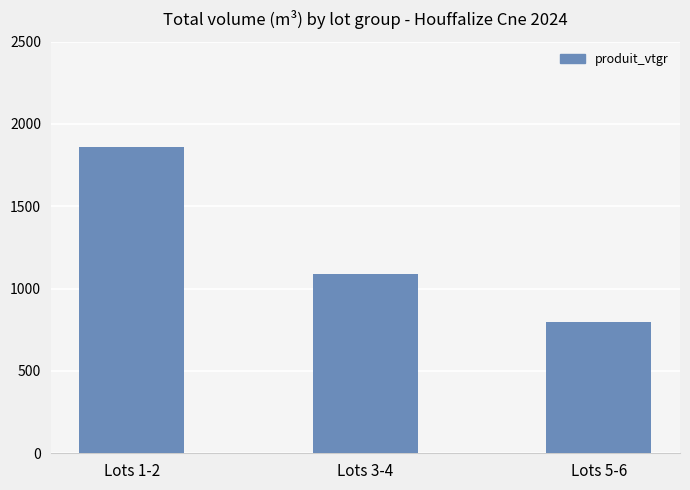

What is the change in value from Lots 1-2 to Lots 3-4?

-769.7